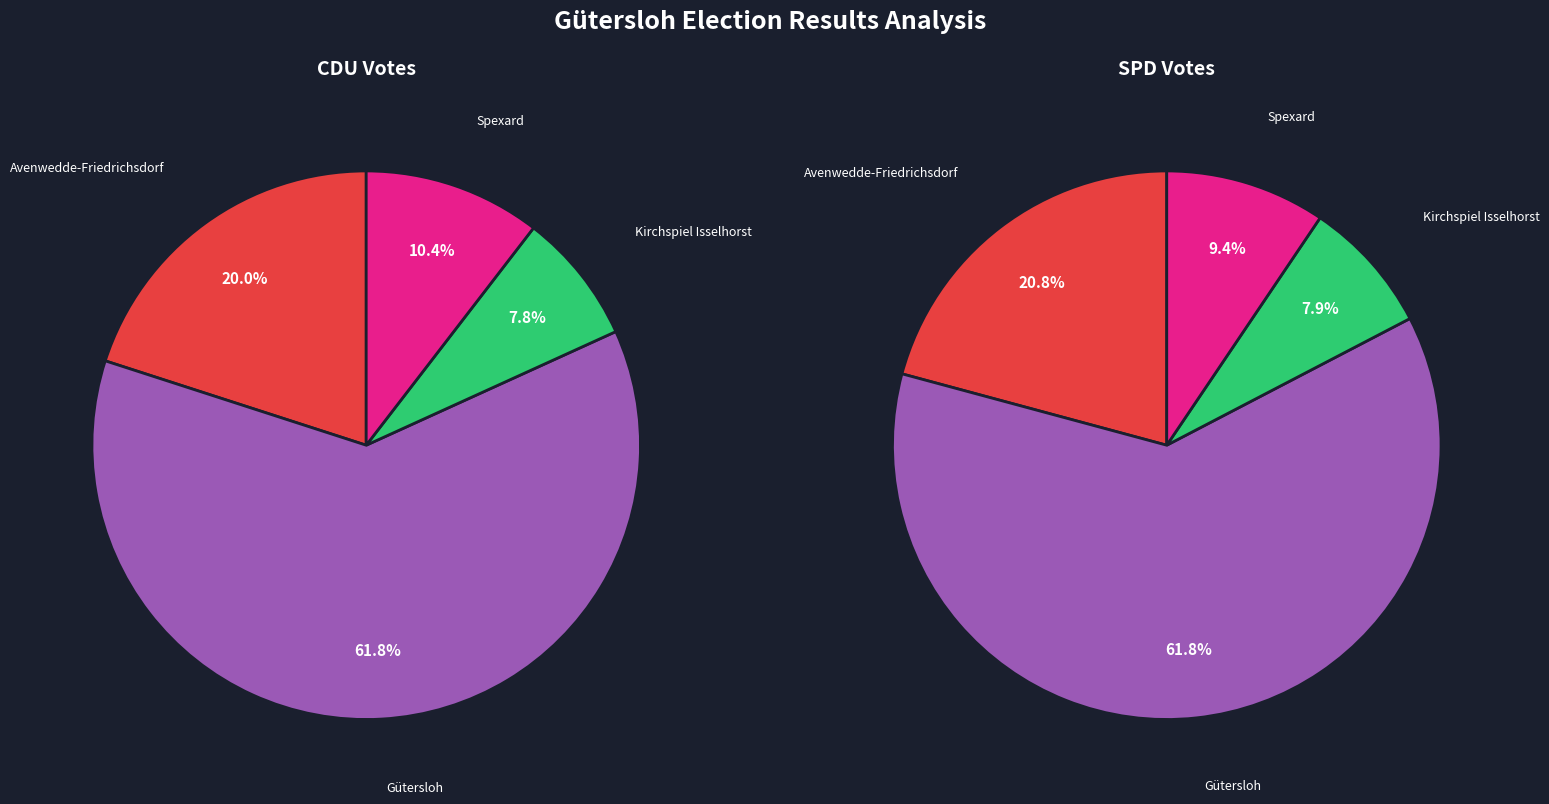

What percentage is the Avenwedde-Friedrichsdorf slice, to the nearest percent?

21%